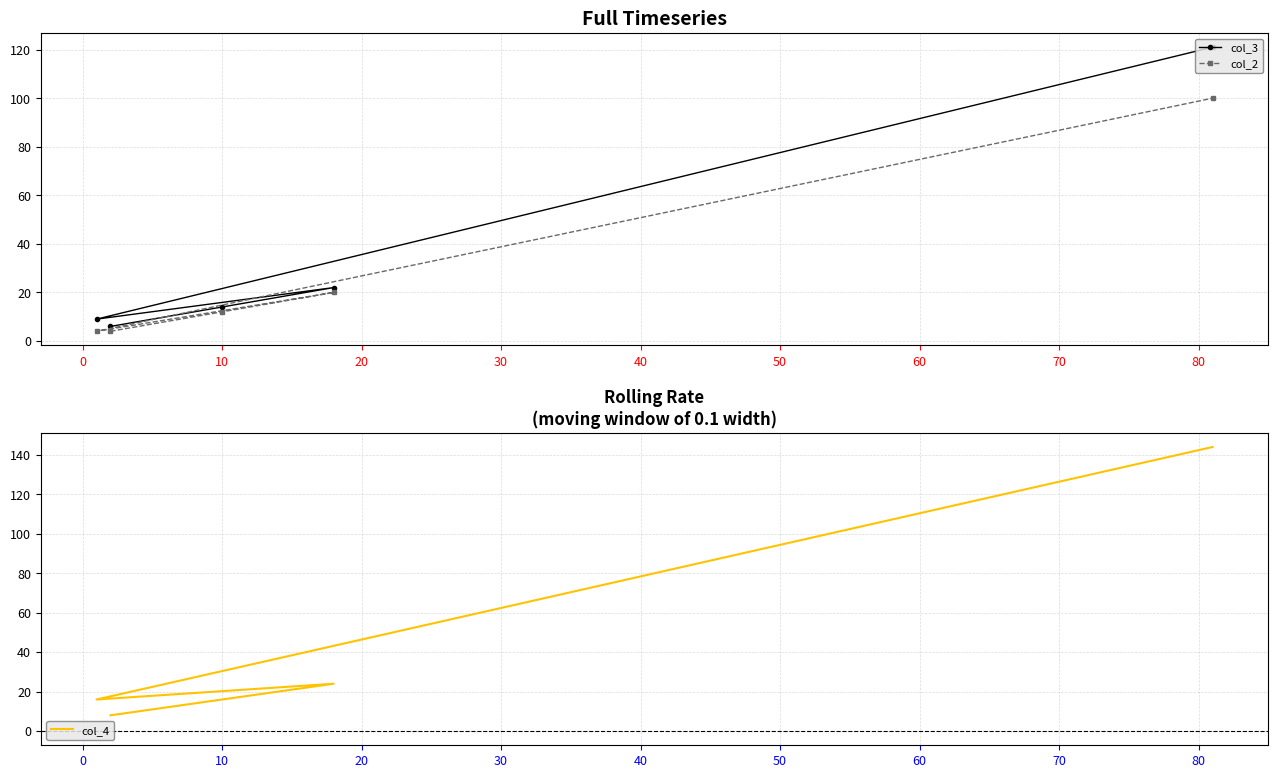

Which has a higher value, 20 or 30?

30